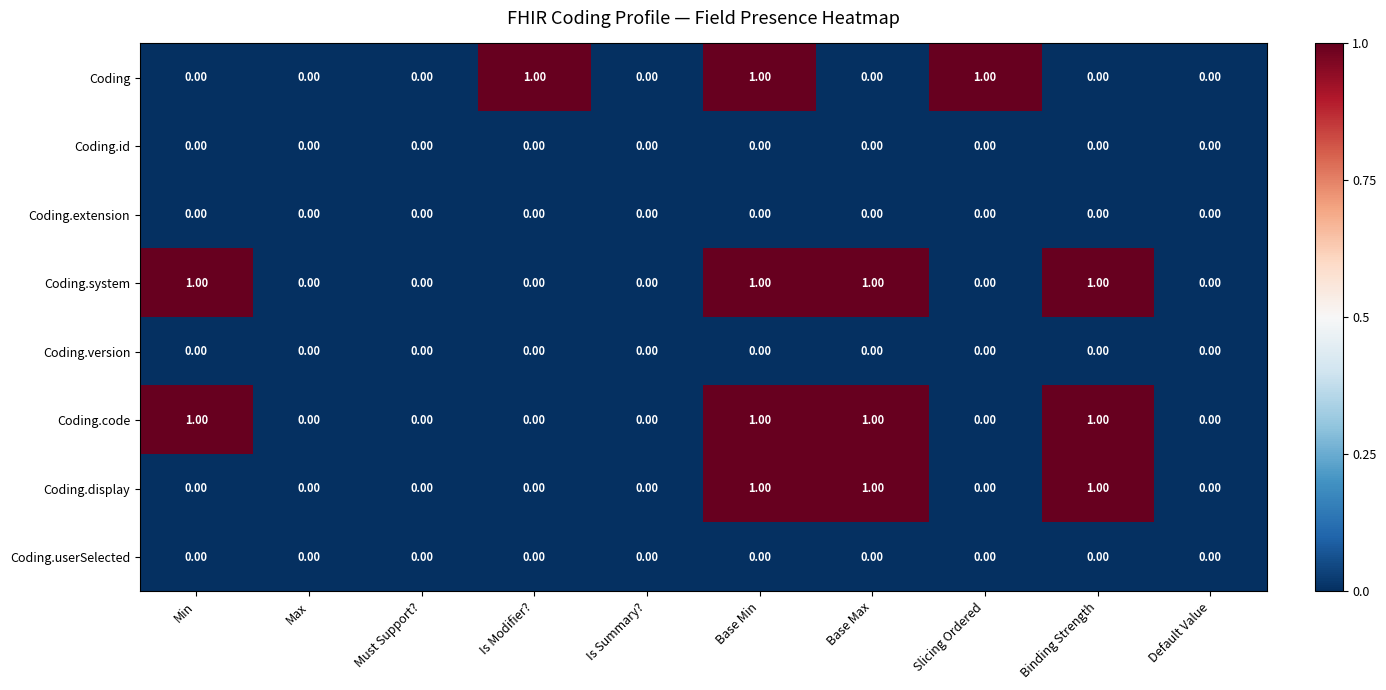

Which series changed the most between Max and Is Modifier??

Coding